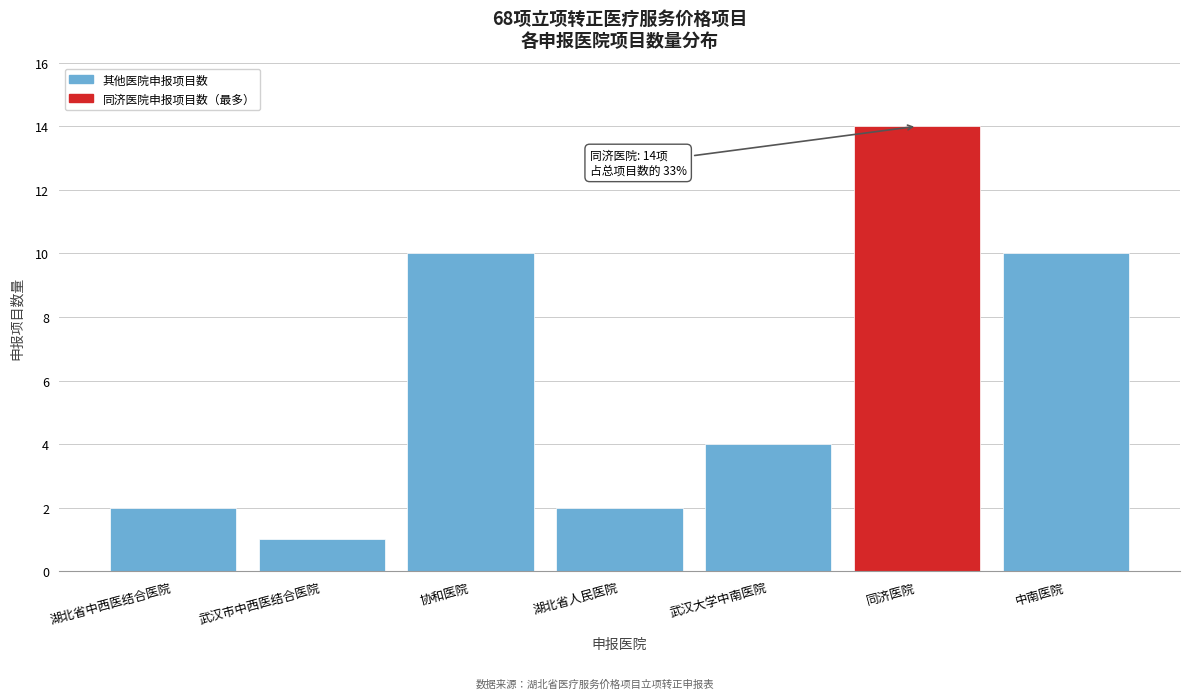

Reading left to right, extract all data points from this chart.

2	1	10	2	4	14	10